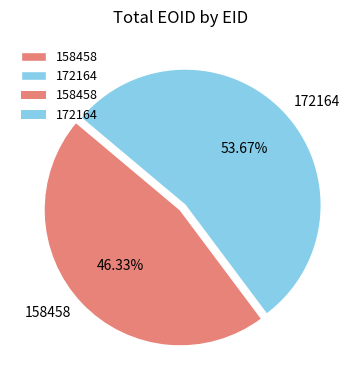

To the nearest percent, what is the difference between the 172164 and 158458 slice percentages?

7%